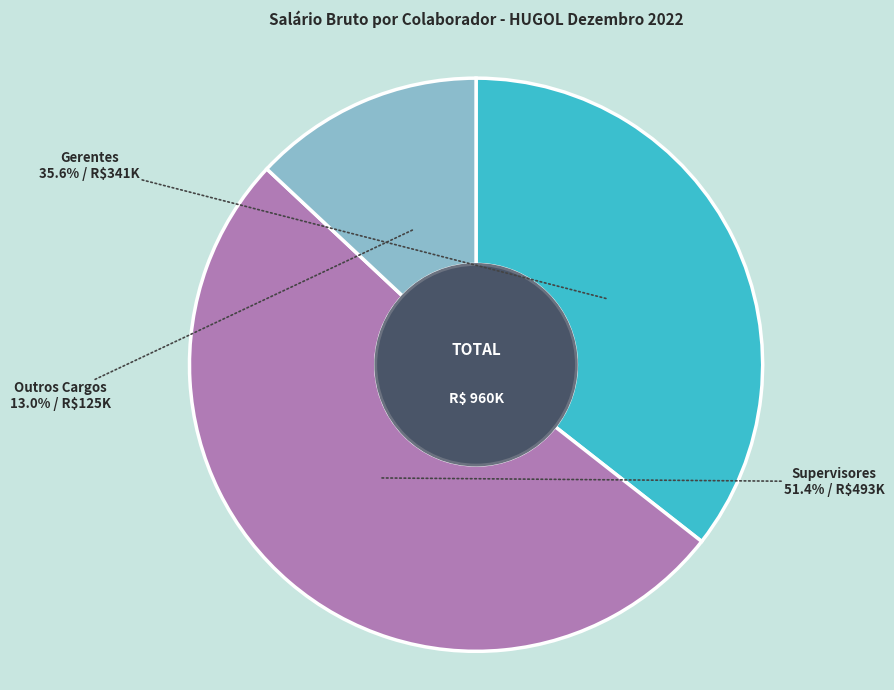

Between Gerentes and Outros Cargos, which is larger?

Gerentes